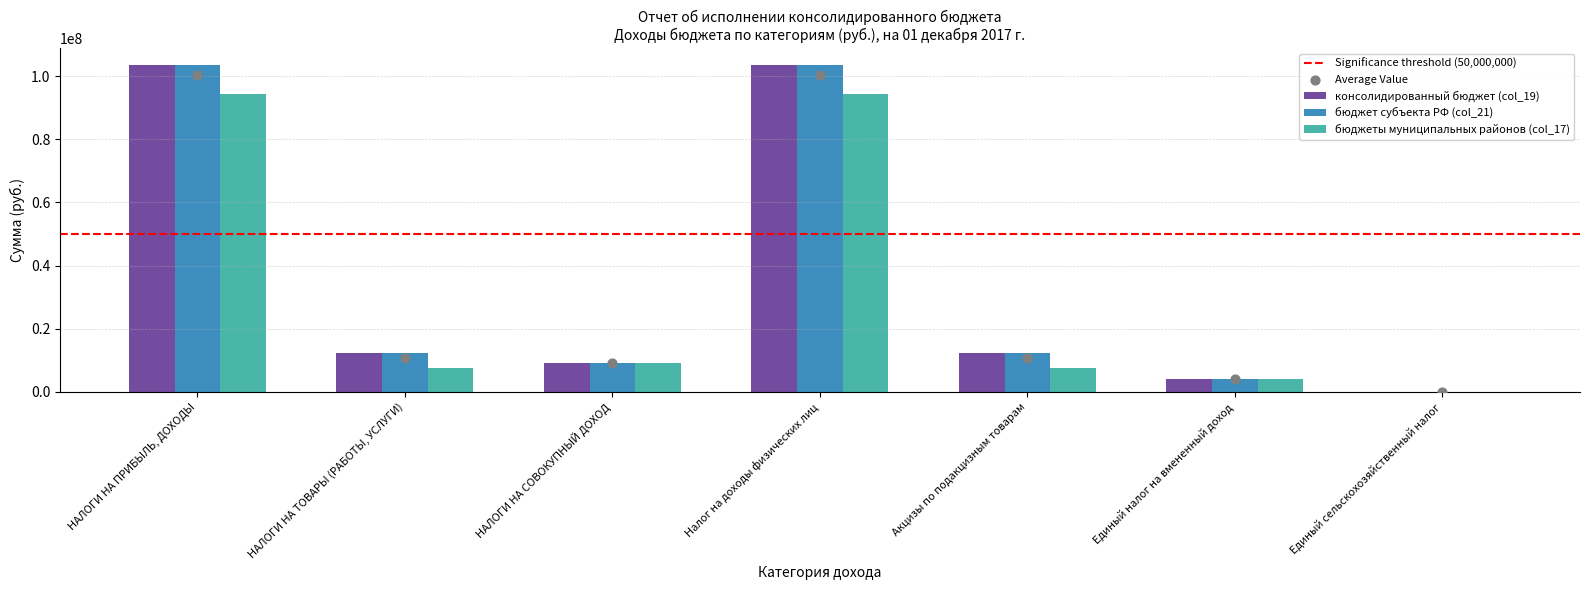

At which category is the sum across all series the highest?

НАЛОГИ НА ПРИБЫЛЬ, ДОХОДЫ